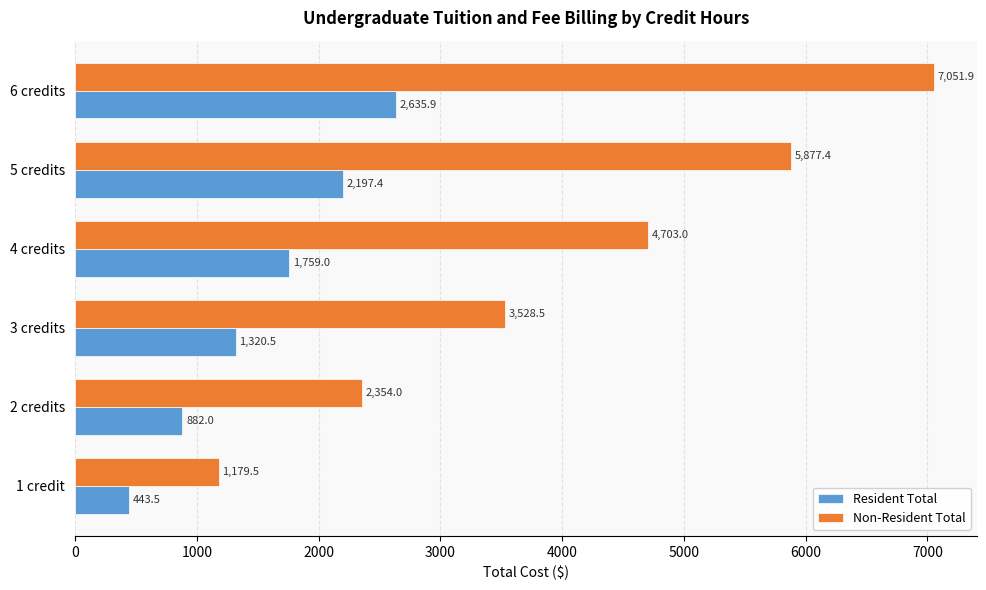

At how many categories does at least one series exceed 1242?

5